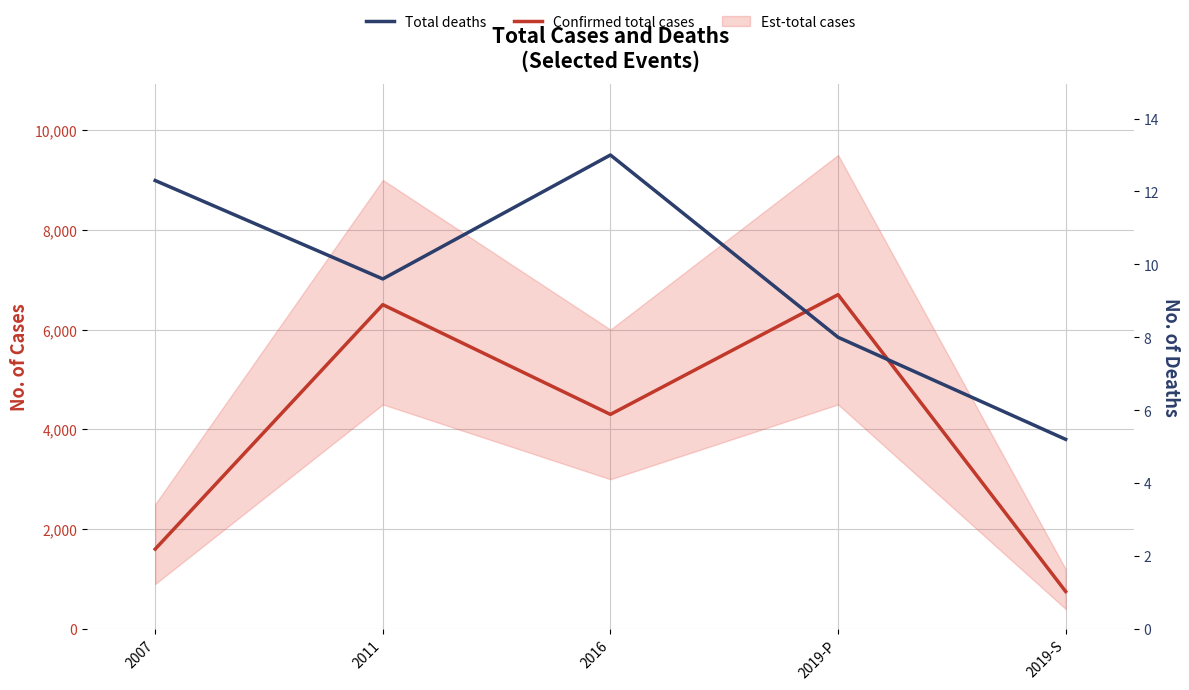

Reading right to left, list all the values displayed in this chart.

Confirmed total cases: 2019-S=750.0	2019-P=6700.0	2016=4300.0	2011=6500.0	2007=1600.0
Total deaths: 2019-S=5.2	2019-P=8.0	2016=13.0	2011=9.6	2007=12.3